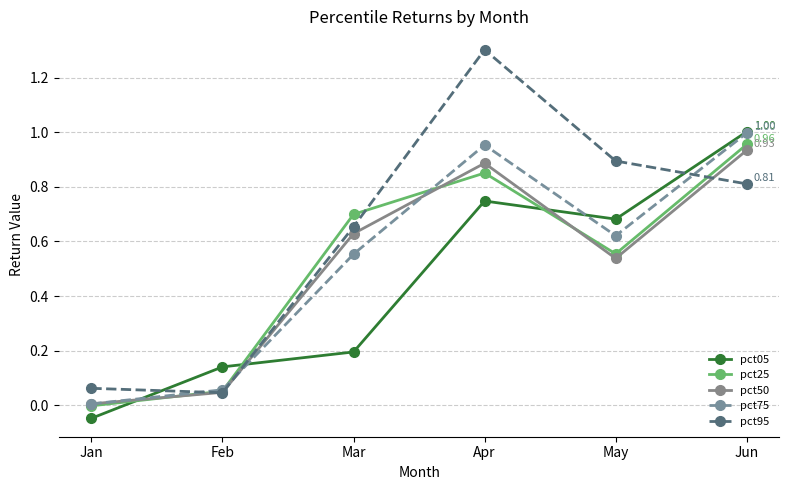

At which label is pct75 closest to 0?

Jan